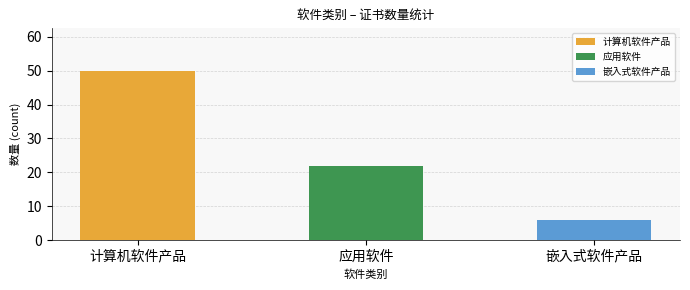

Which category has the lowest value across all series?

嵌入式软件产品